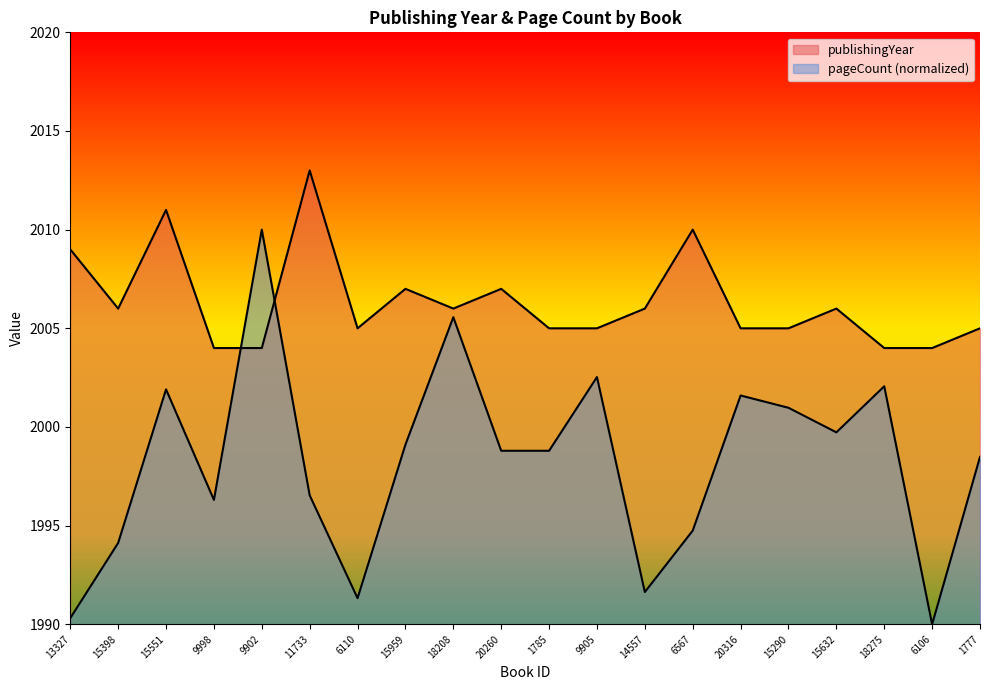

Is the value of publishingYear at 20260 greater than the value of pageCount at 15551?

Yes